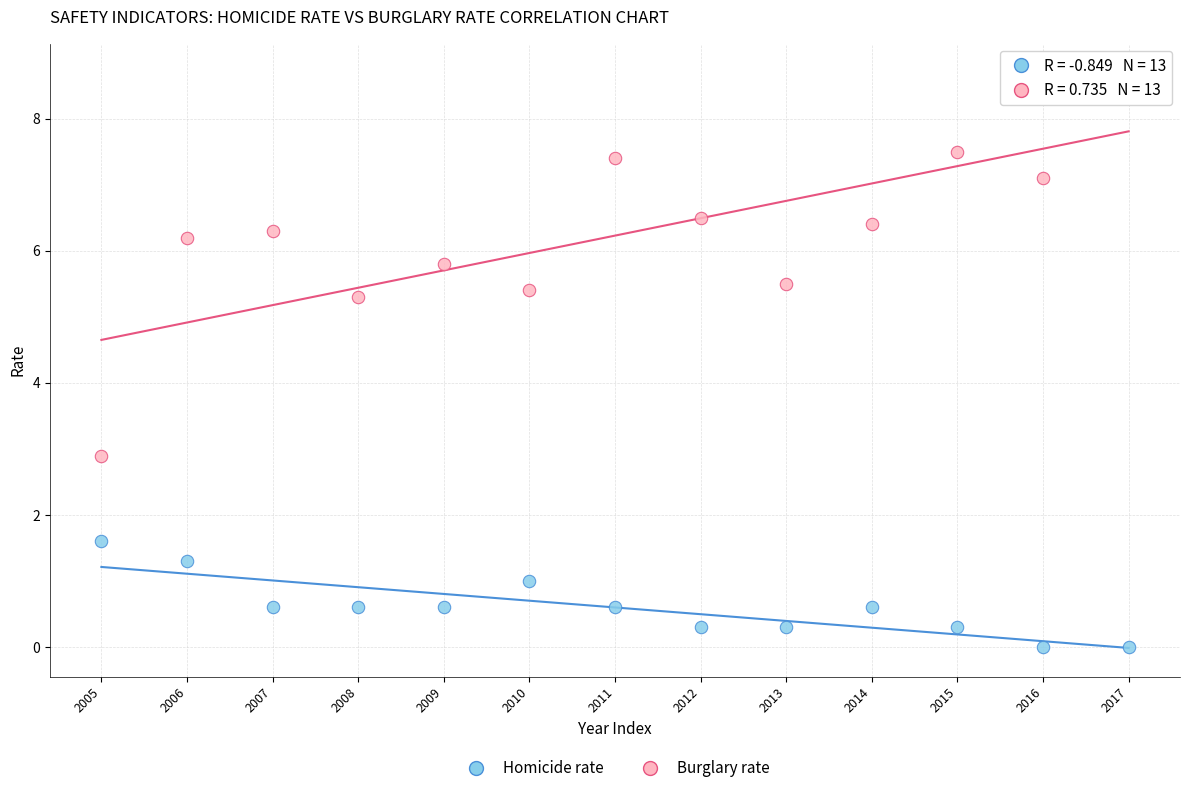

Which series has the widest spread of Y values?

Burglary rate